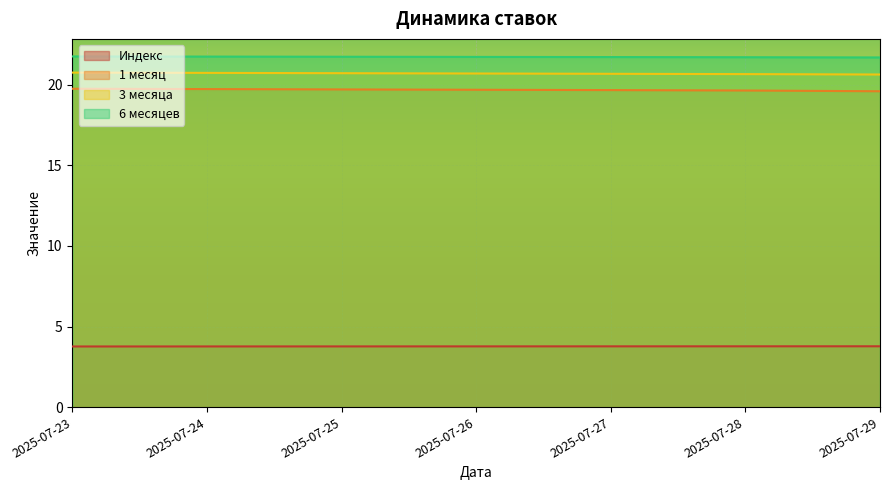

What is the difference between the maximum and minimum values in the 3 месяца series?

0.1